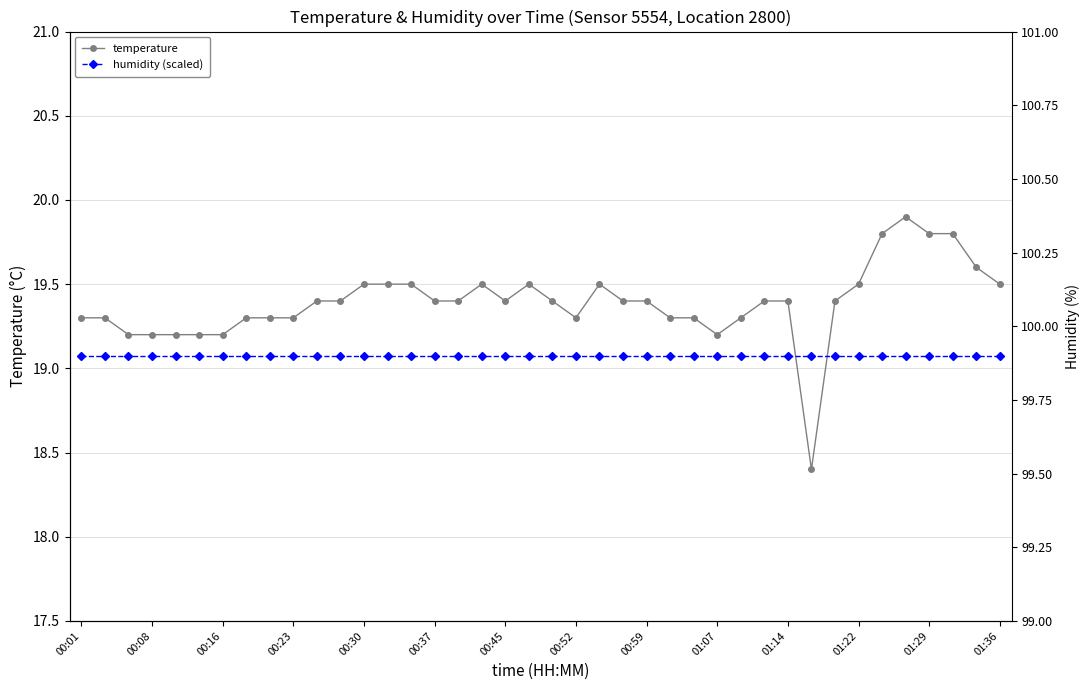

True or false: humidity (scaled) and temperature cross at least once.

True